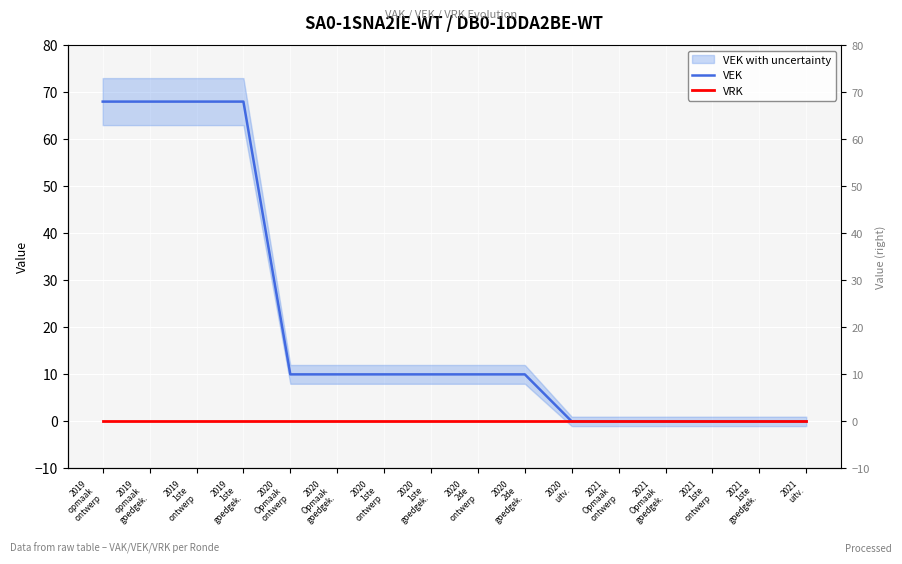

Which series has the widest spread of values?

VEK